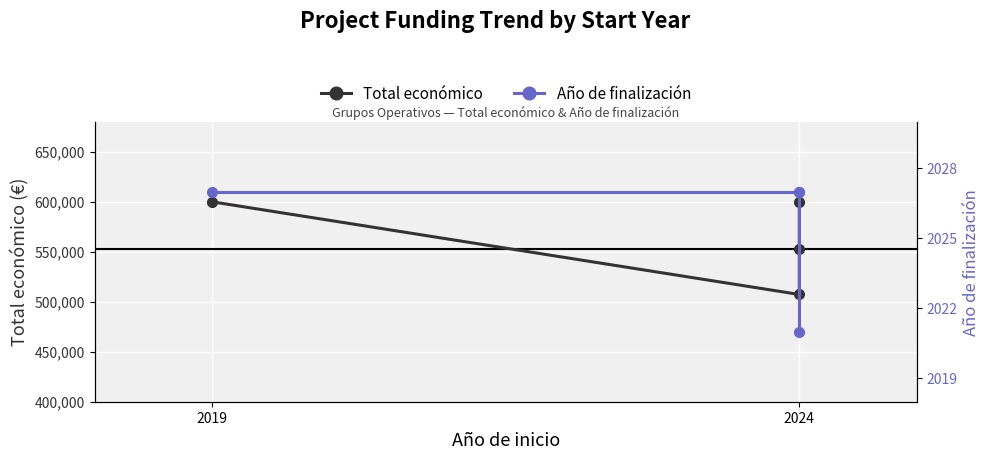

True or false: Año de finalización and Total económico cross at least once.

False